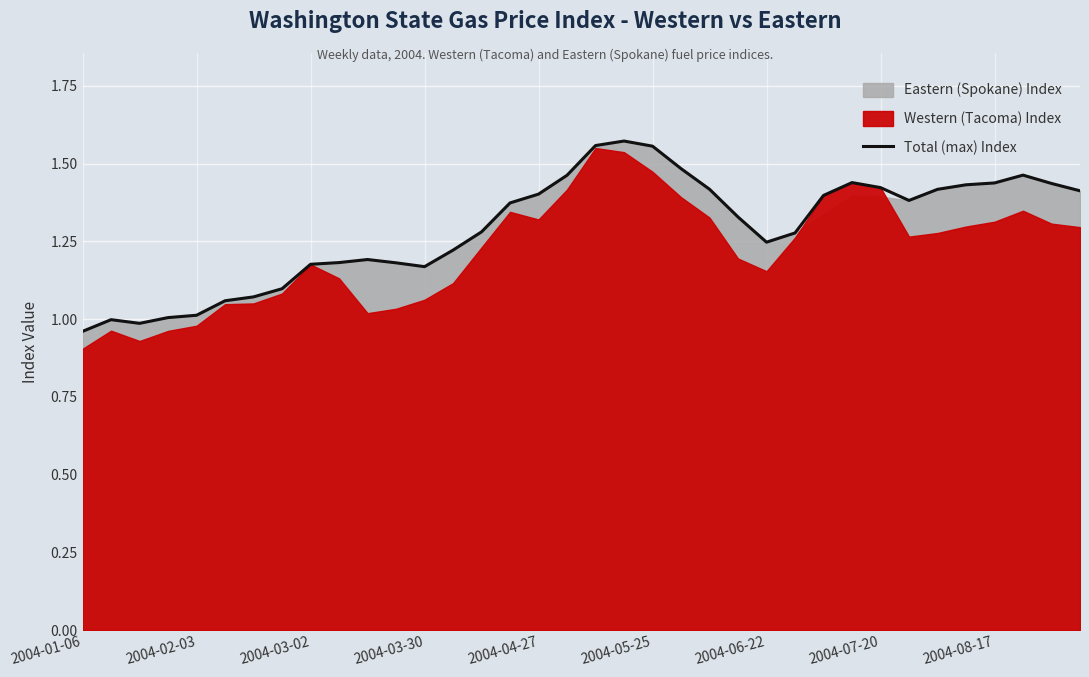

Where is the data nearest to the value 1?

2004-02-03